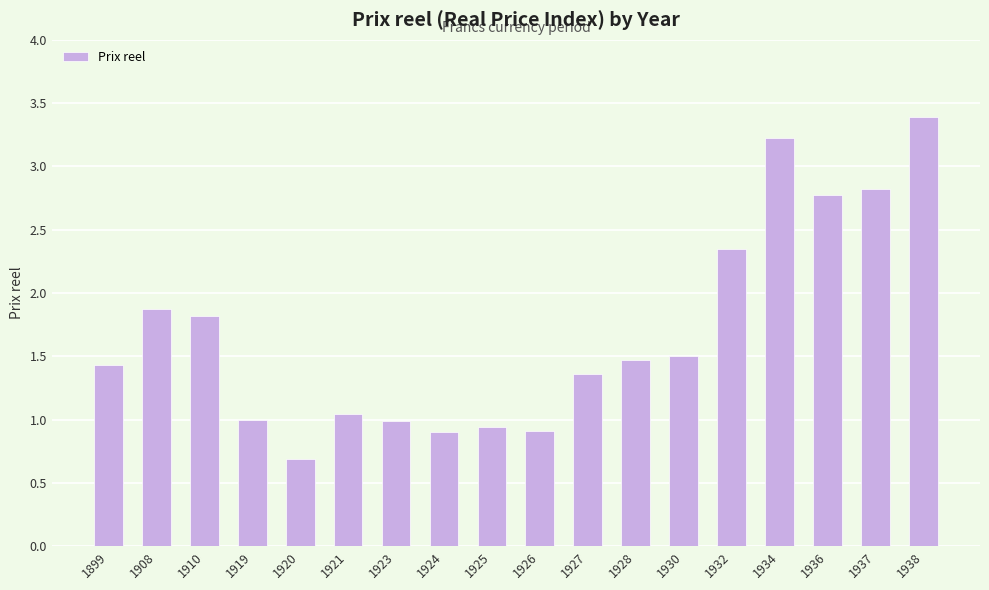

What is the value of the 13th bar from the left?

1.5